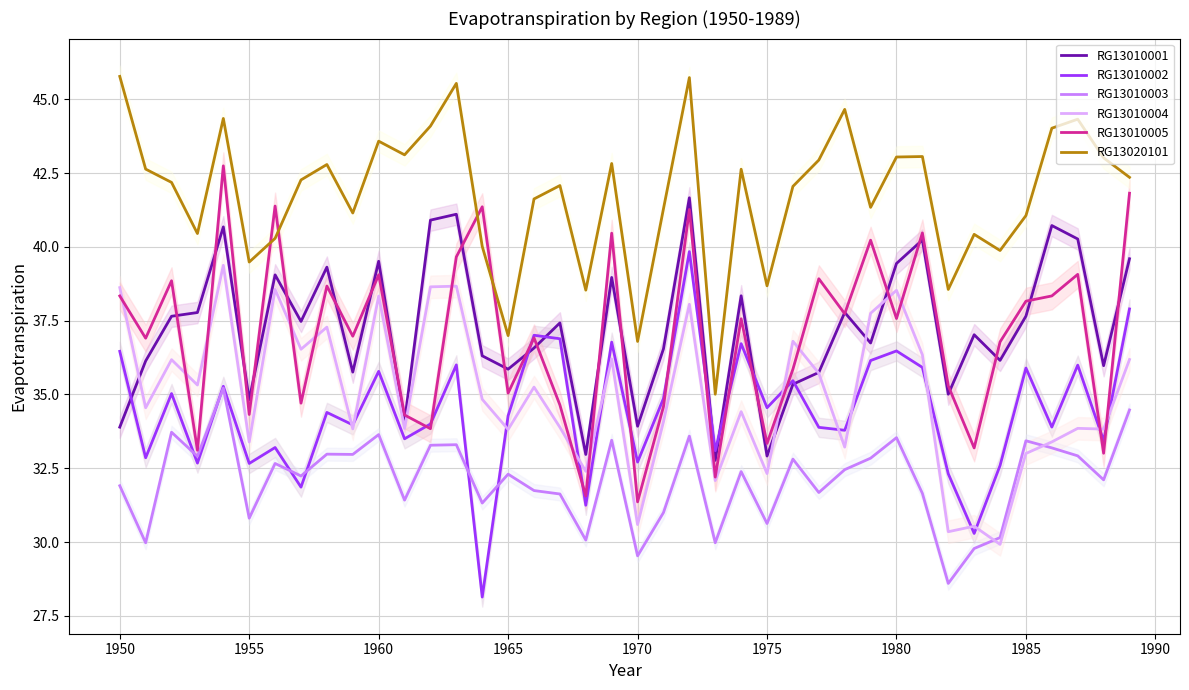

What is the highest value of the RG13010002 series?

39.8